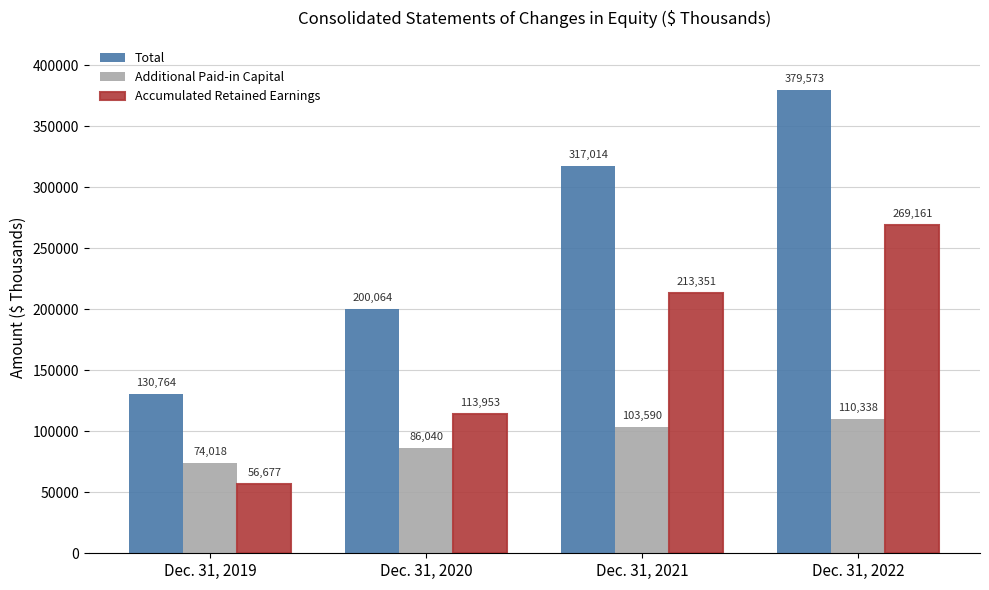

What is the value of the Total bar at the 2nd from the left?

200064